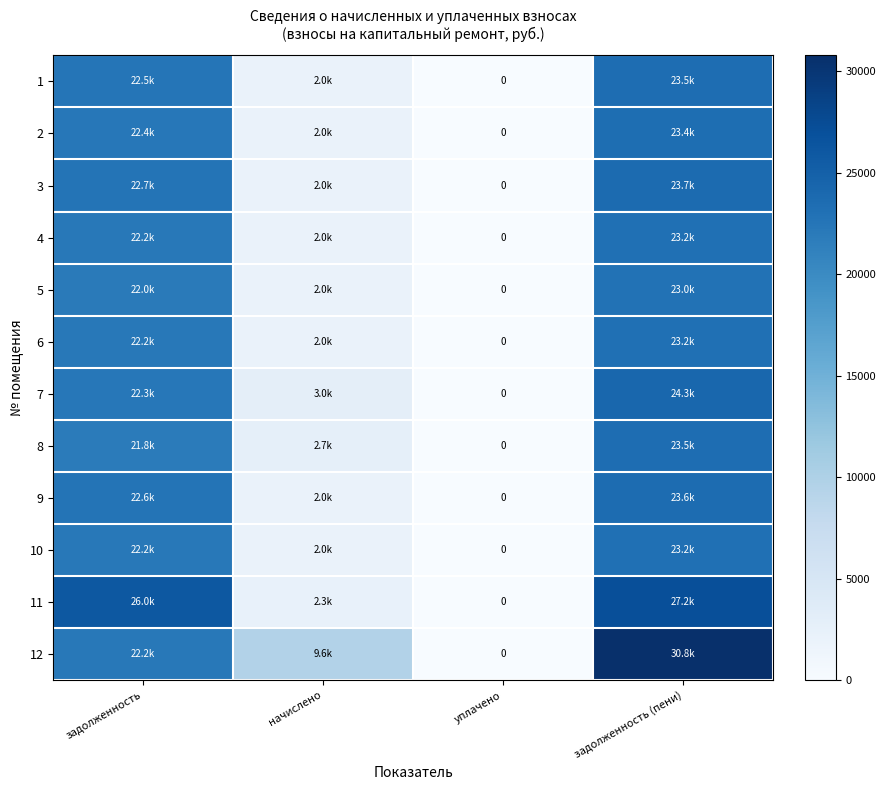

Is the value of 4 at задолженность greater than the value of 8 at задолженность (пени)?

No